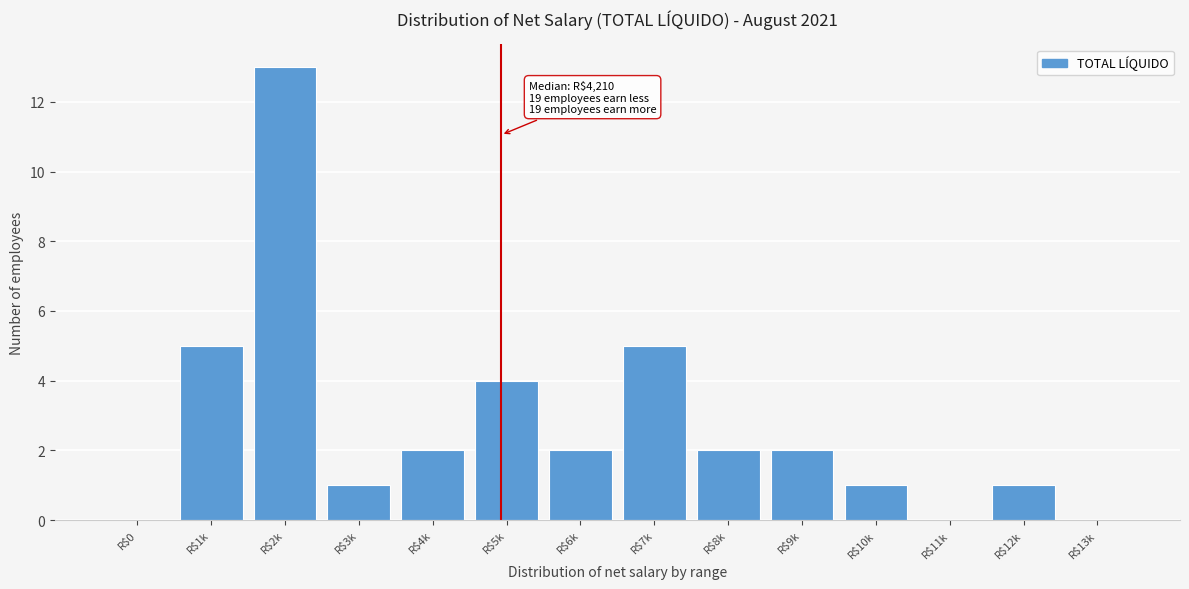

True or false: the data shows 1 at R$3k.

True